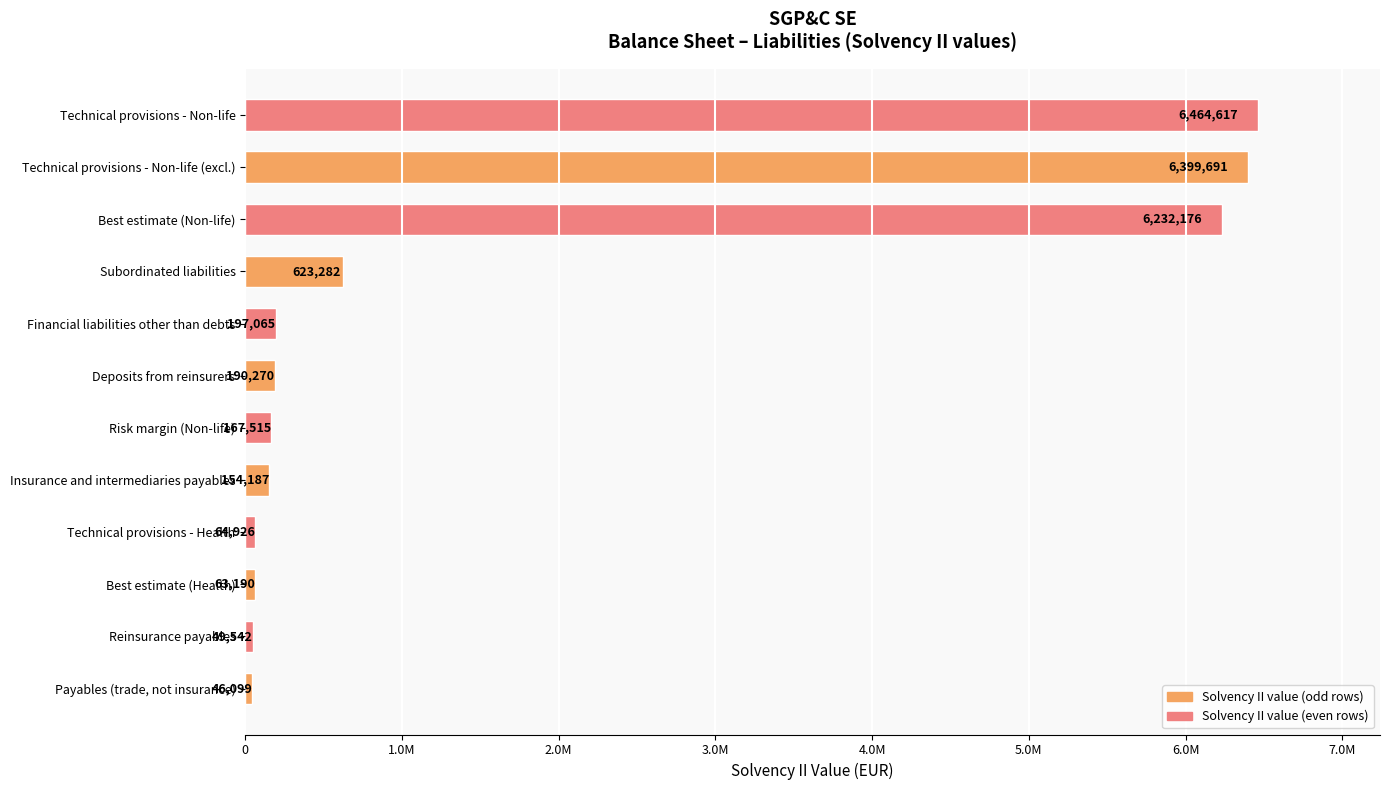

Are the bars horizontal?

Yes